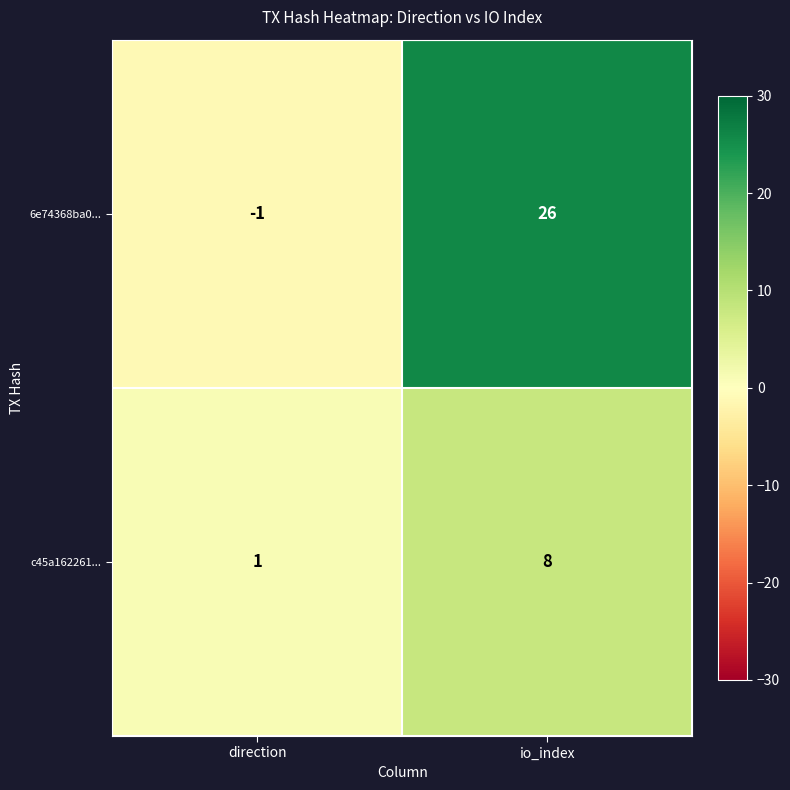

Which label corresponds to the smallest value in the chart?

direction